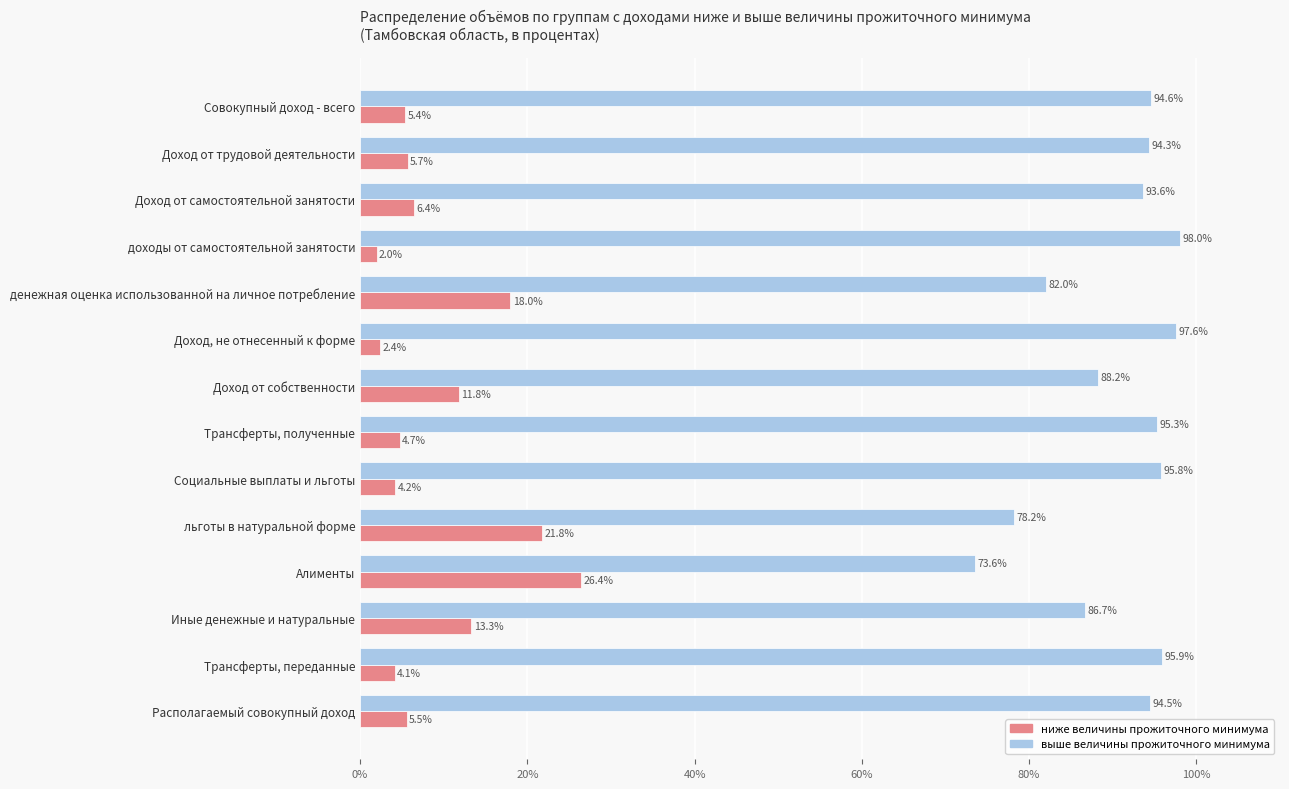

What are all the series names shown in the legend?

ниже величины прожиточного минимума, выше величины прожиточного минимума